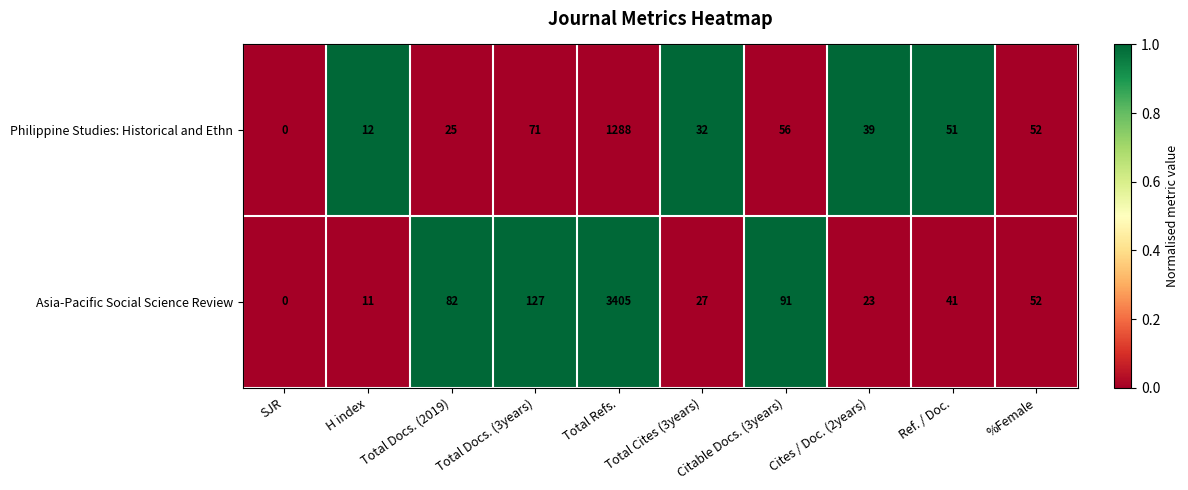

Where is Asia-Pacific Social Science Review nearest to the value 1702?

Total Docs. (3years)